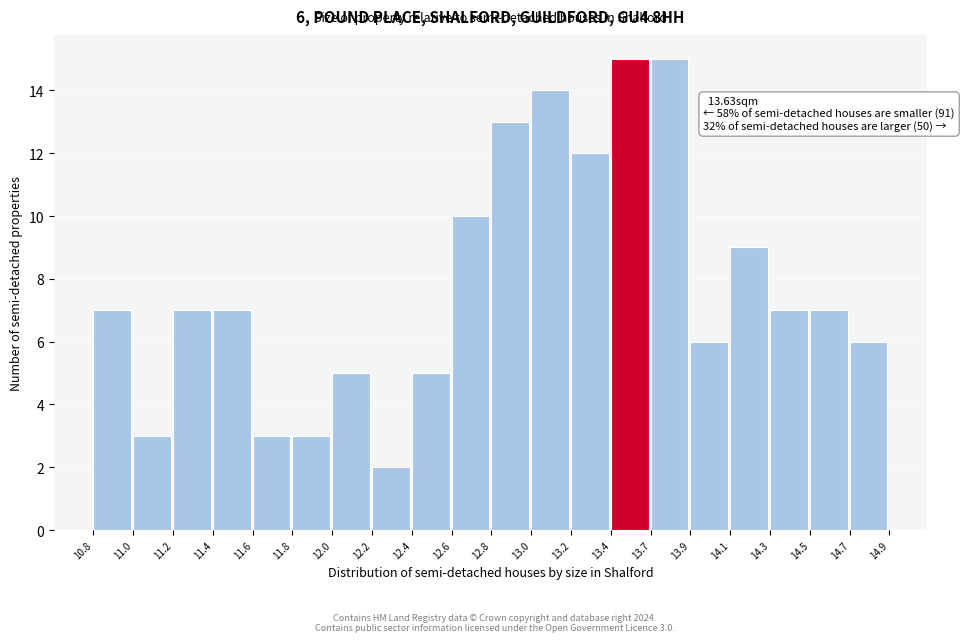

Reading left to right, extract all data points from this chart.

7	3	7	7	3	3	5	2	5	10	13	14	12	15	15	6	9	7	7	6